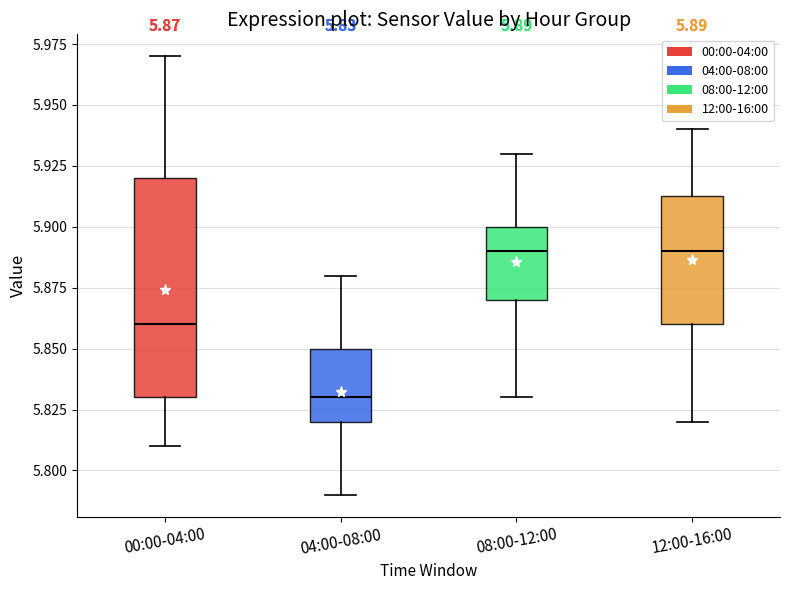

Which box is the tallest, from its lower edge to its upper edge?

00:00-04:00